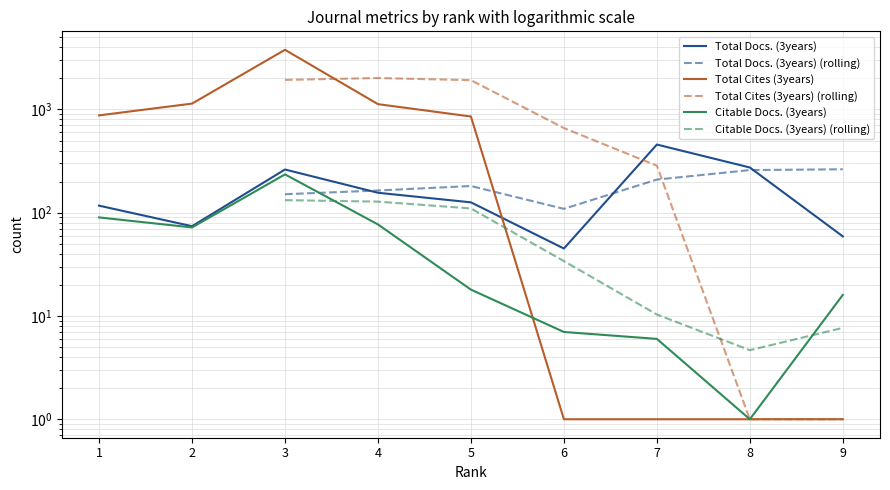

Which series changed the most between 4 and 5?

Total Cites (3years)